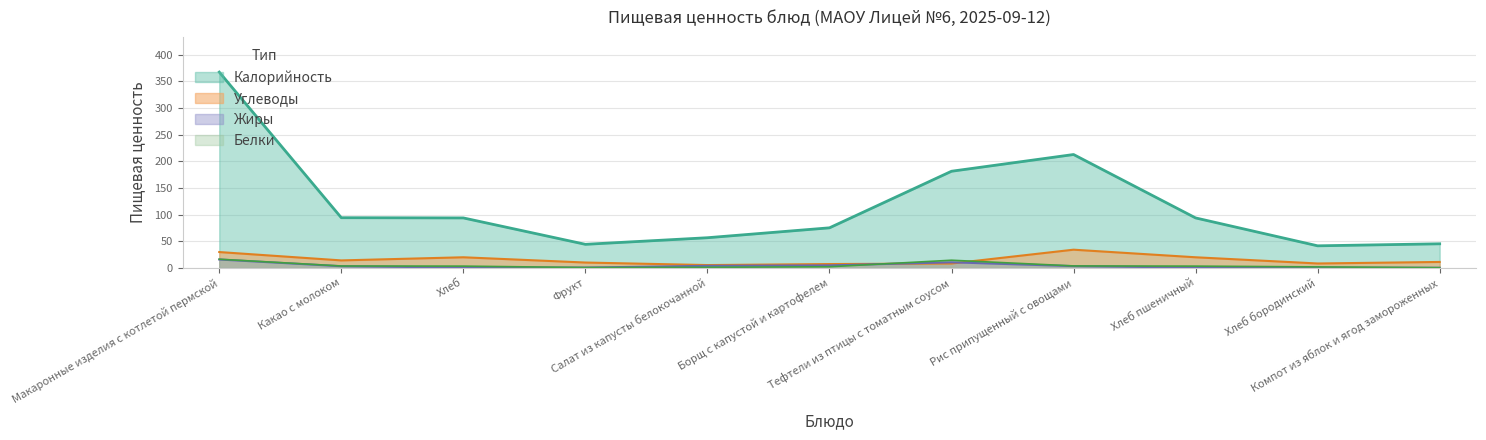

Is it true that Калорийность equals 41.2 at Хлеб бородинский?

True